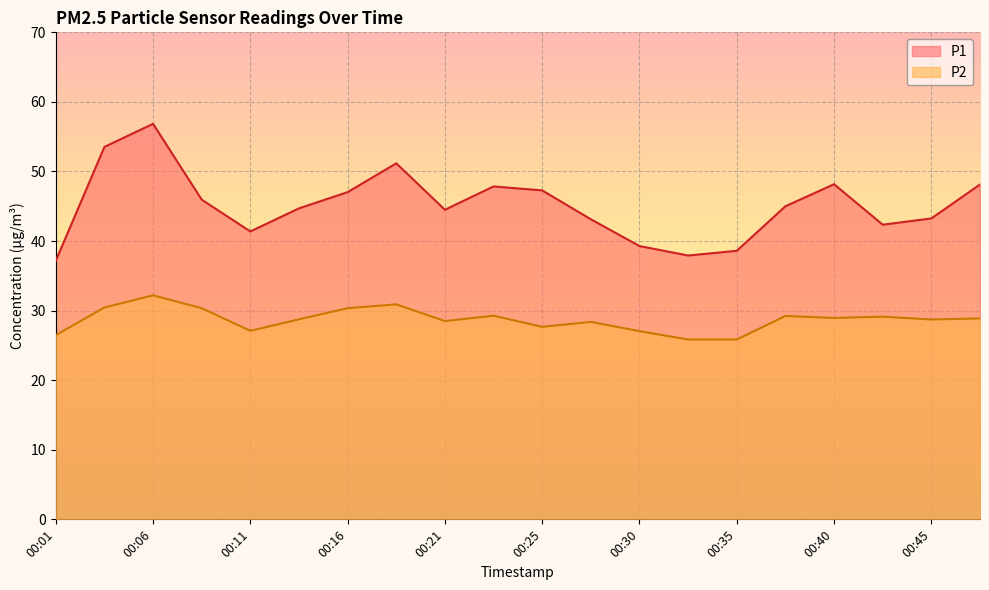

The P2 series shows 39.7 at 00:33. True or false?

False